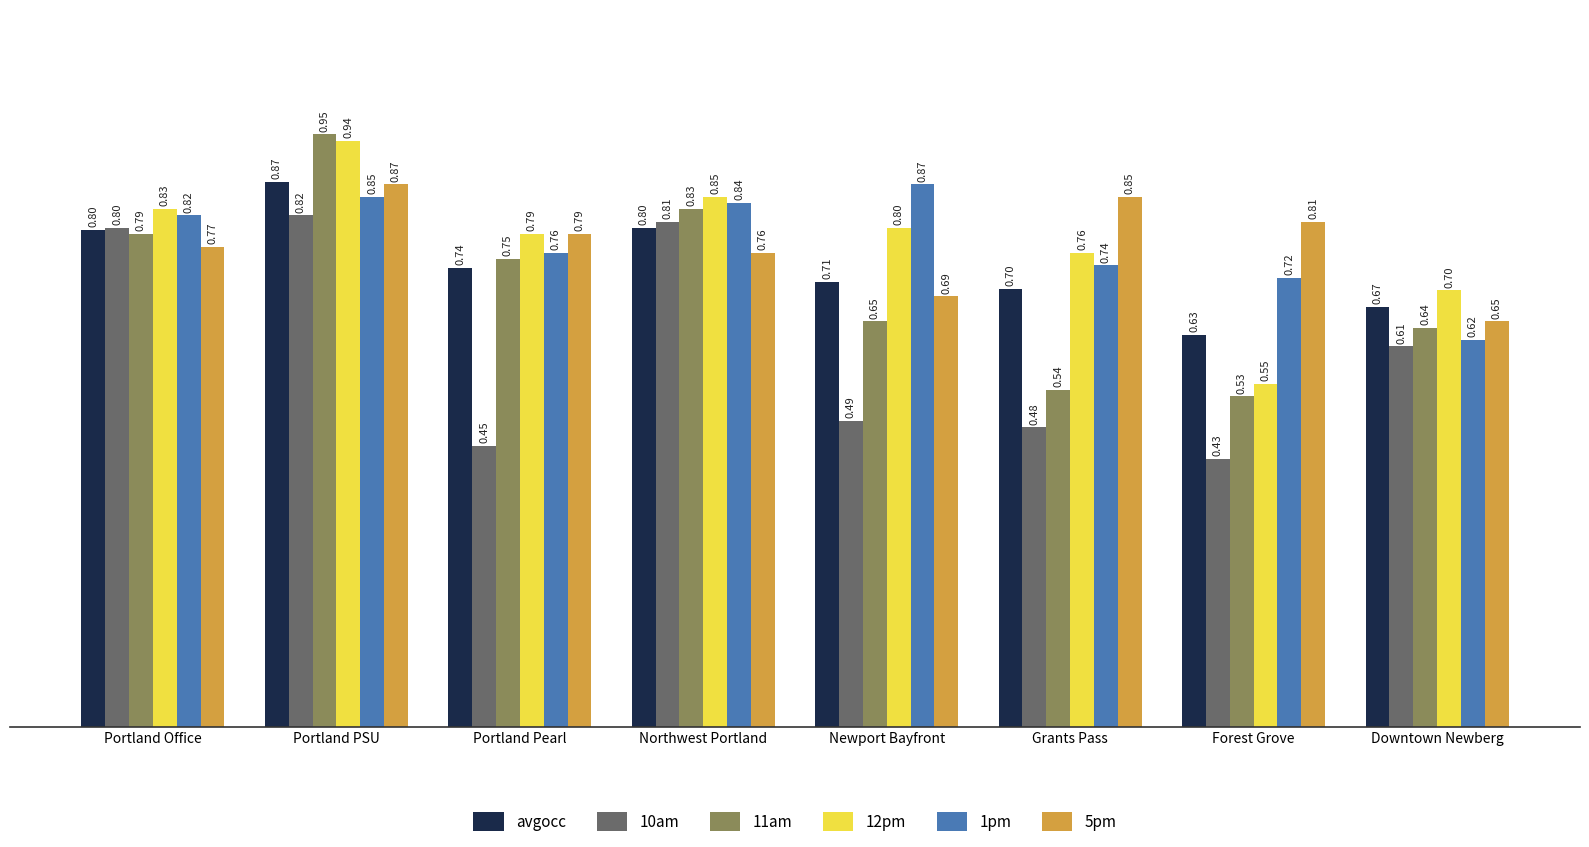

What is the value of the 5pm bar at the 5th from the left?

0.7